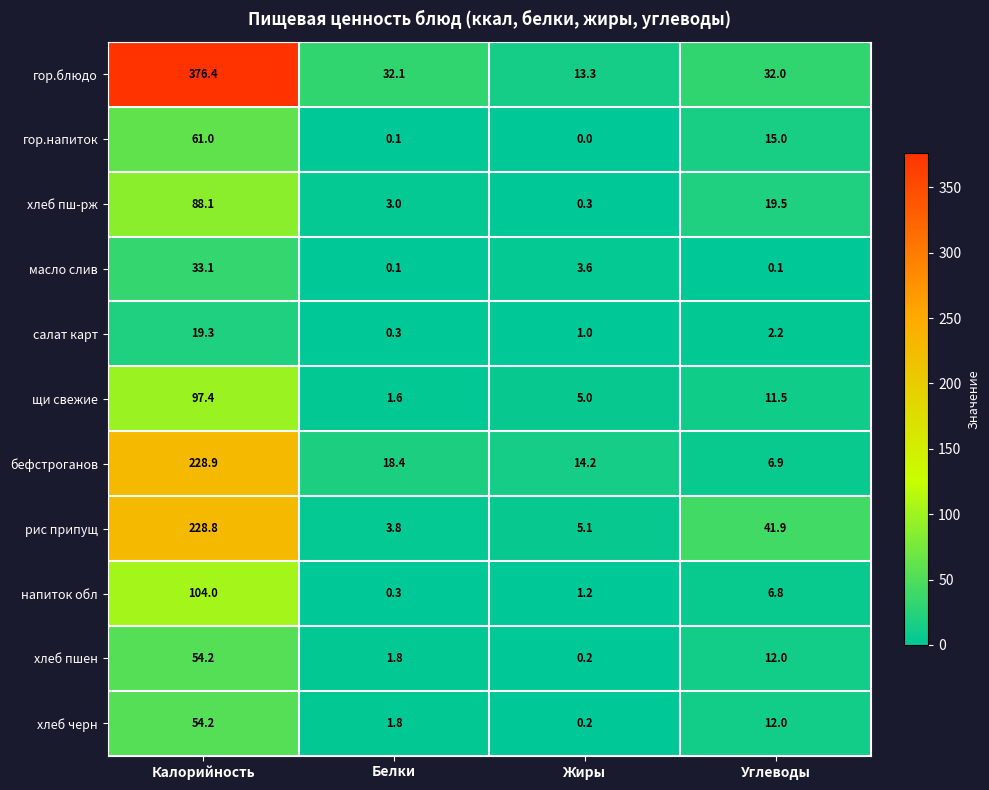

What is the greatest value displayed?

376.4